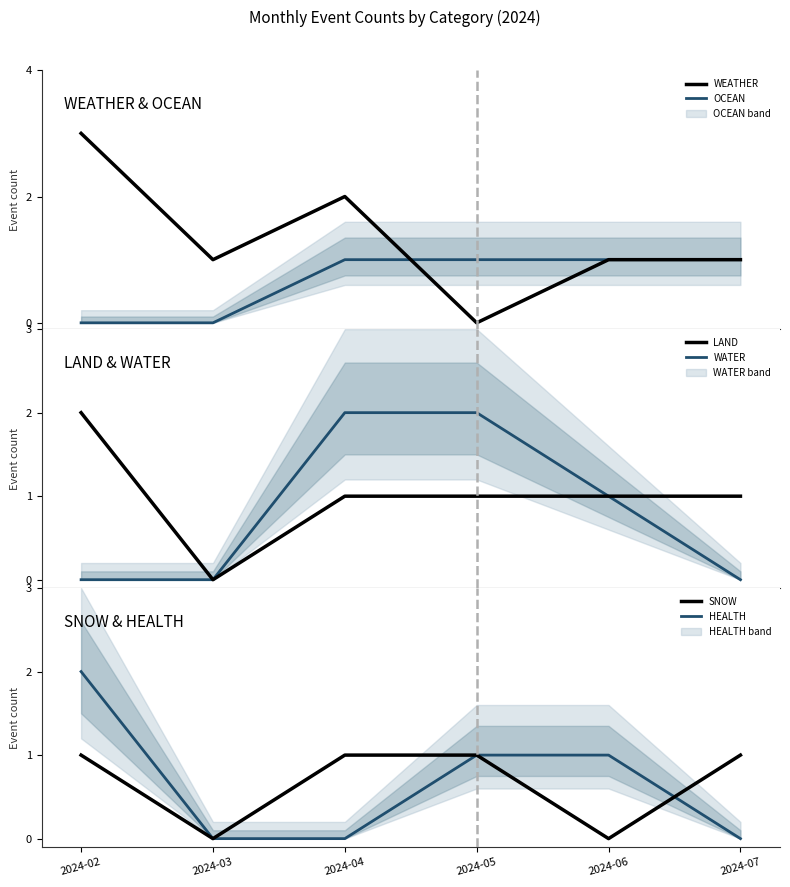

True or false: HEALTH has a value of 1 at 2024-02.

False